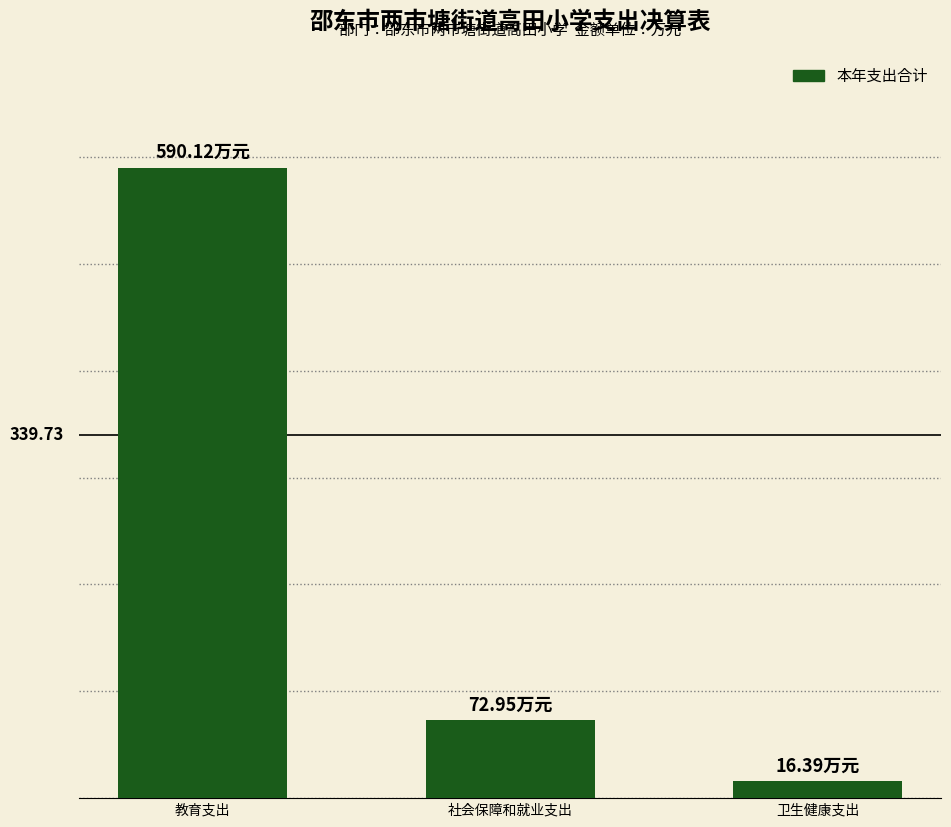

Which label corresponds to the smallest value in the chart?

卫生健康支出